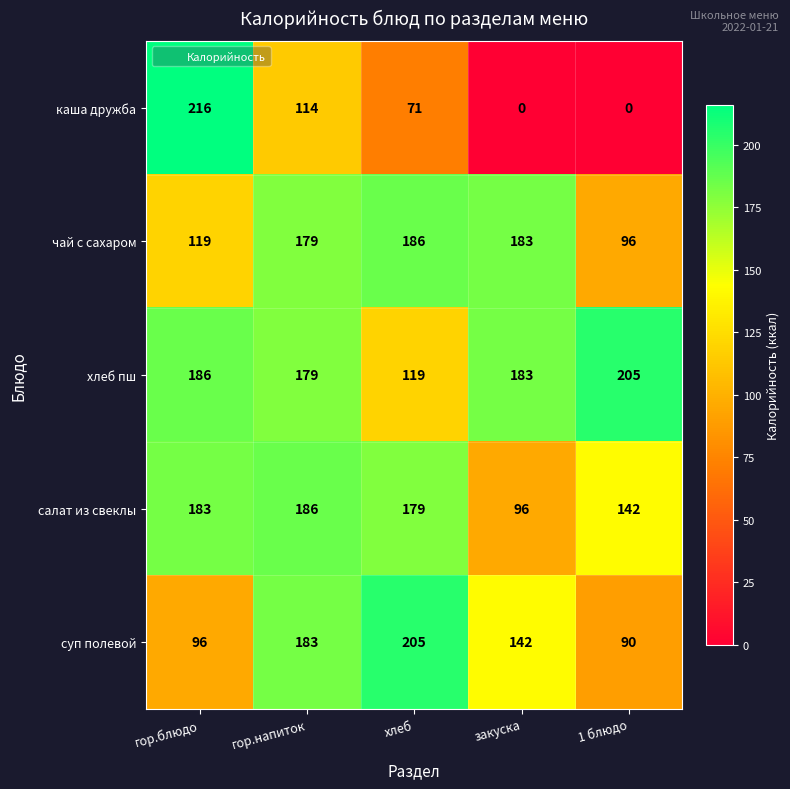

At хлеб, list the series in order from largest to smallest.

суп полевой, чай с сахаром, салат из свеклы, хлеб пш, каша дружба